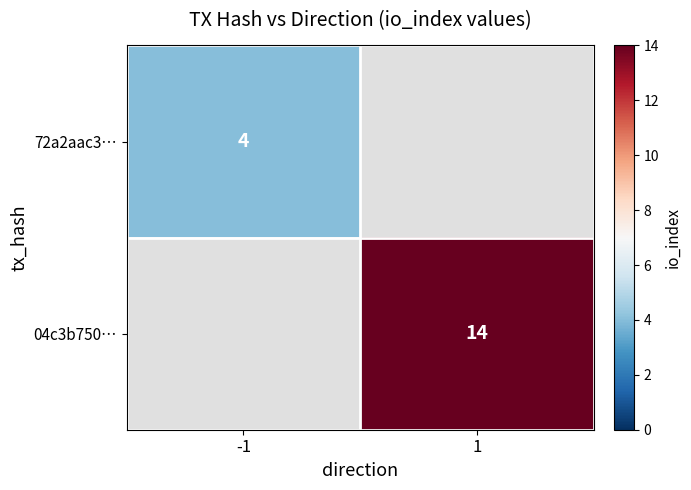

True or false: 72a2aac3… has a value of 4 at -1.

True